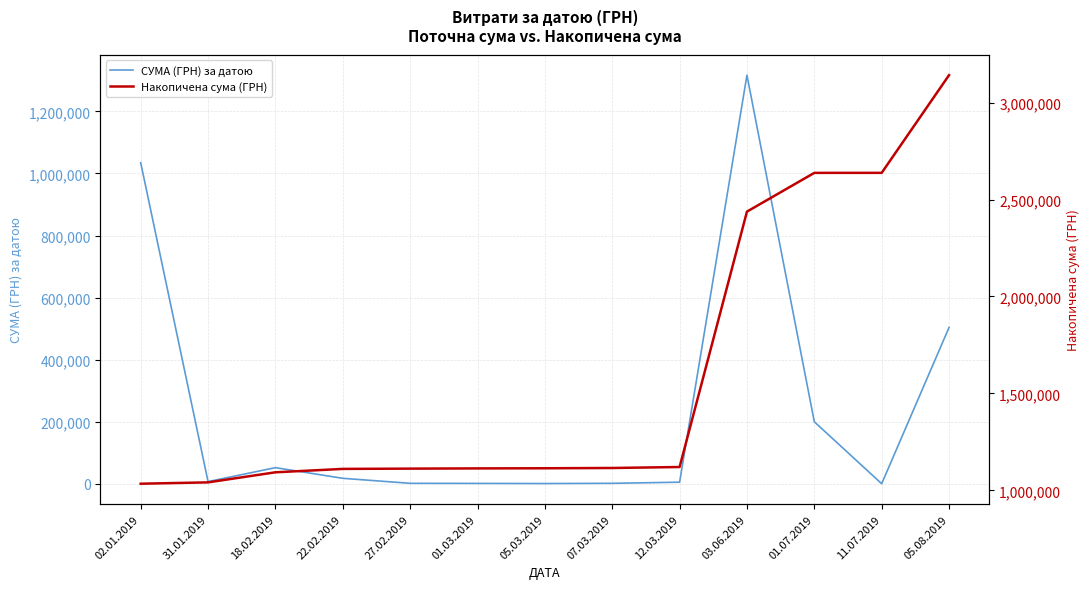

What is the spread (max minus min) of values at 18.02.2019?

1041573.1